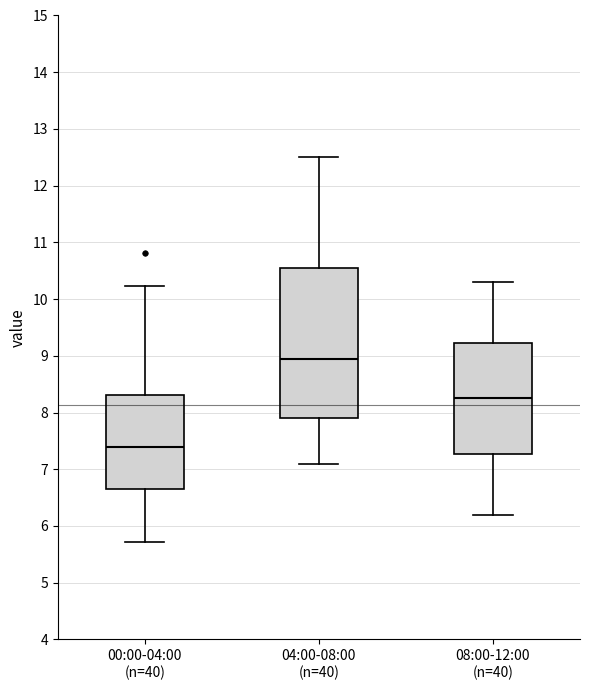

Reading left to right, transcribe this box plot: for each box, give where its median line is, the range the box spans, and where its two whiskers end, as read against the y-axis. The values are not printed on the chart, so give them approximately, as read against the axis.

00:00-04:00 (n=40): median 7.4, box 6.7 to 8.3, whiskers 5.7 to 10.2
04:00-08:00 (n=40): median 9.0, box 7.9 to 10.6, whiskers 7.1 to 12.5
08:00-12:00 (n=40): median 8.3, box 7.3 to 9.2, whiskers 6.2 to 10.3